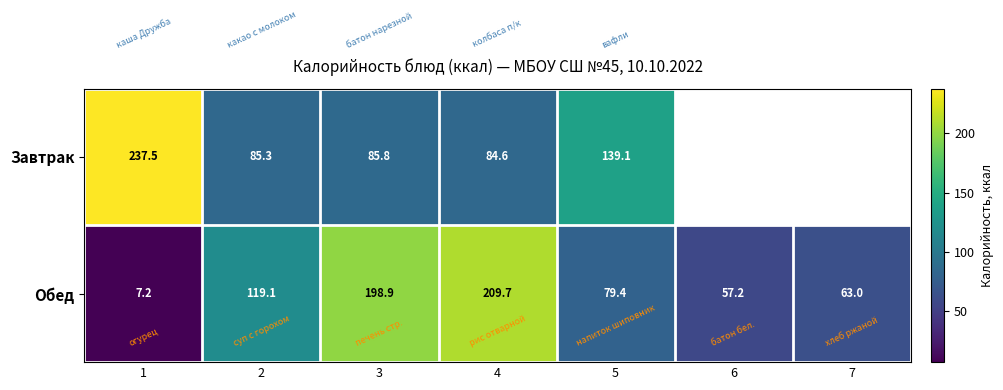

What is the sum of the Обед values at 5 and 7?

142.4